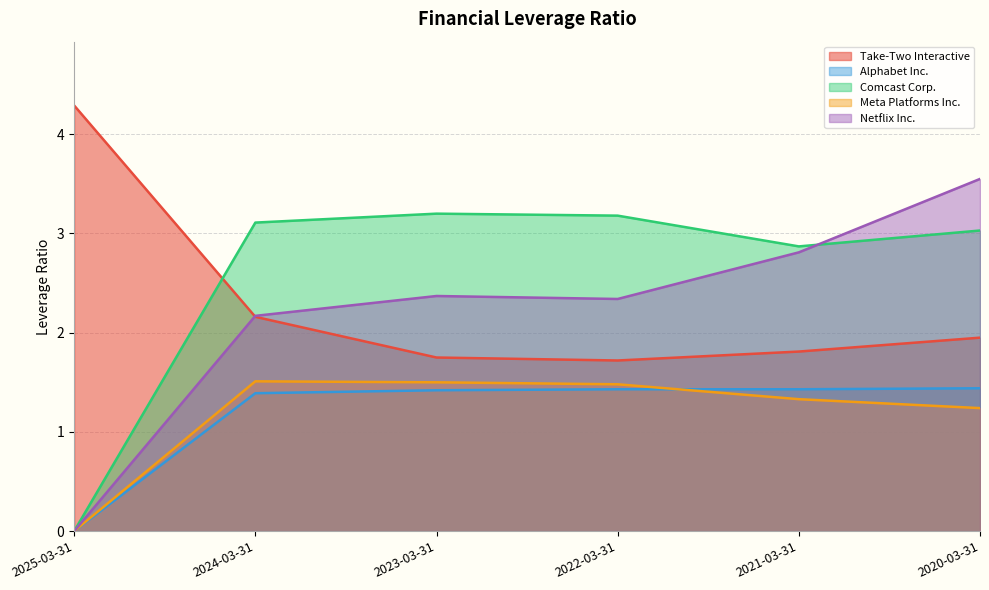

At which category is the sum across all series the highest?

2020-03-31